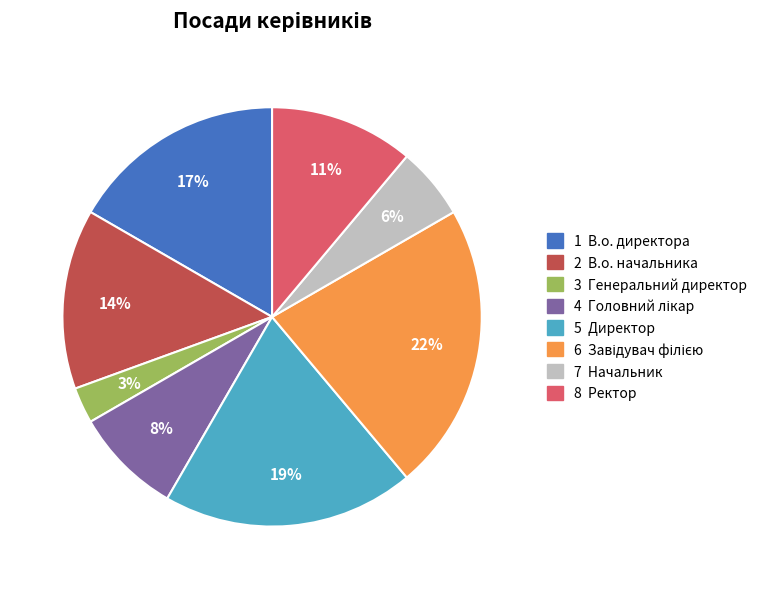

Does any single category account for the majority?

No